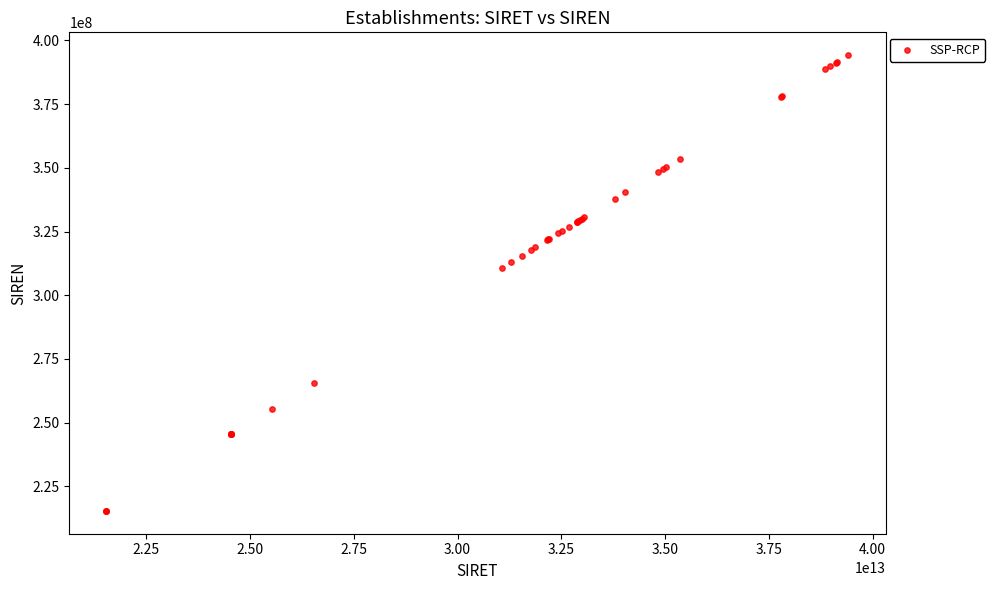

What Y value in the scatter plot is closest to 304794022?

310726179